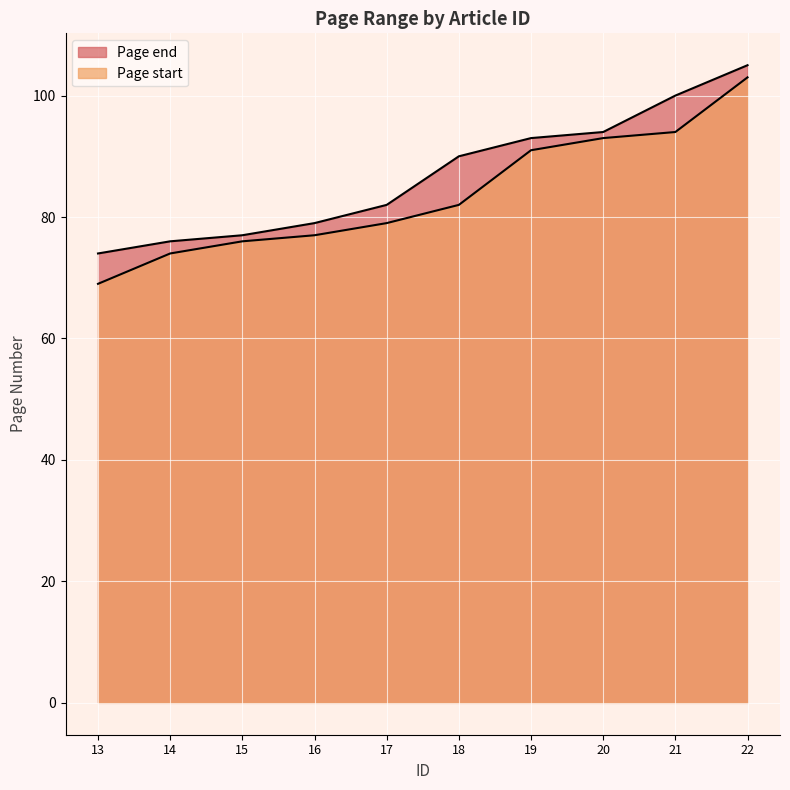

What is the total value across all series at 15?

153